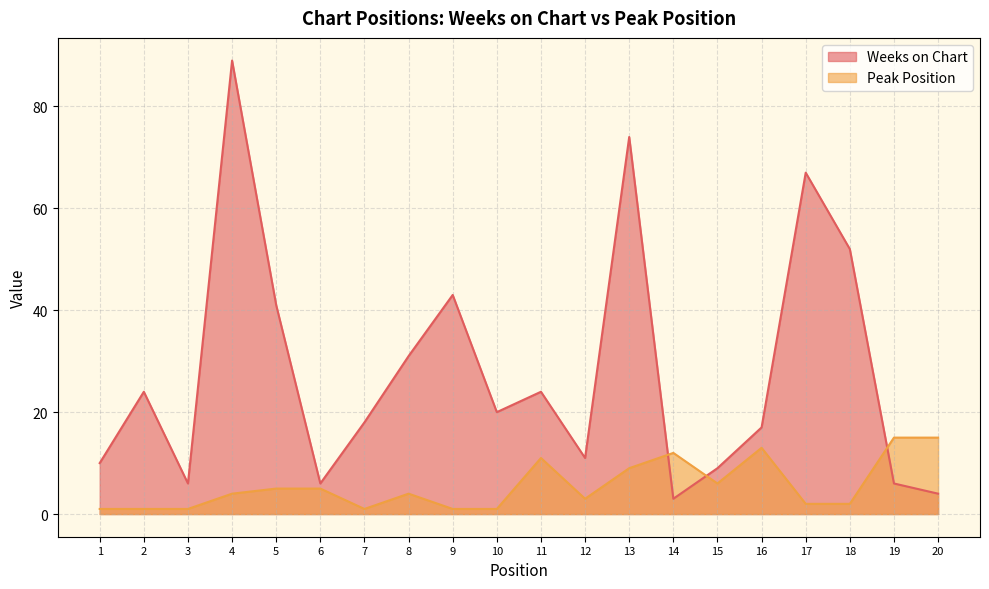

How many distinct data groups are displayed?

2